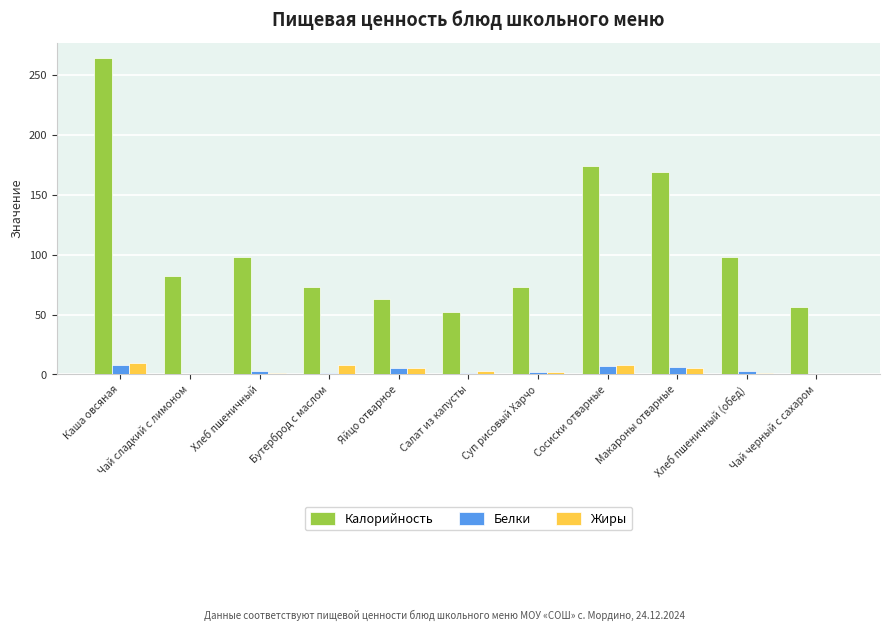

What is the sum of all Калорийность values?

1202